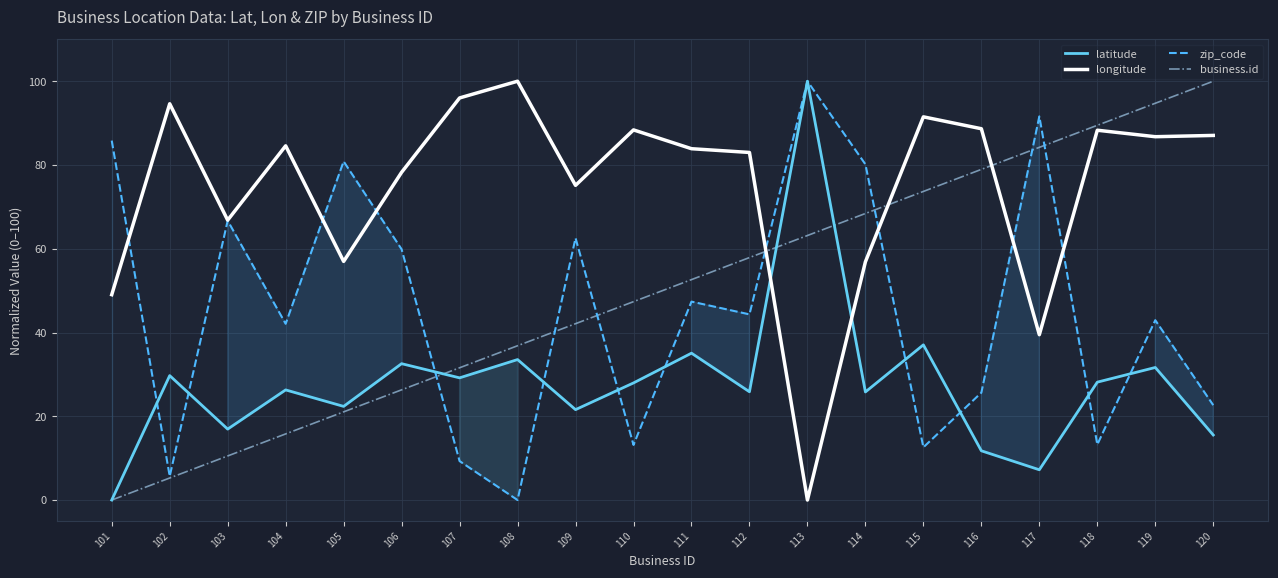

What is the total value across all series at 101?

134.9